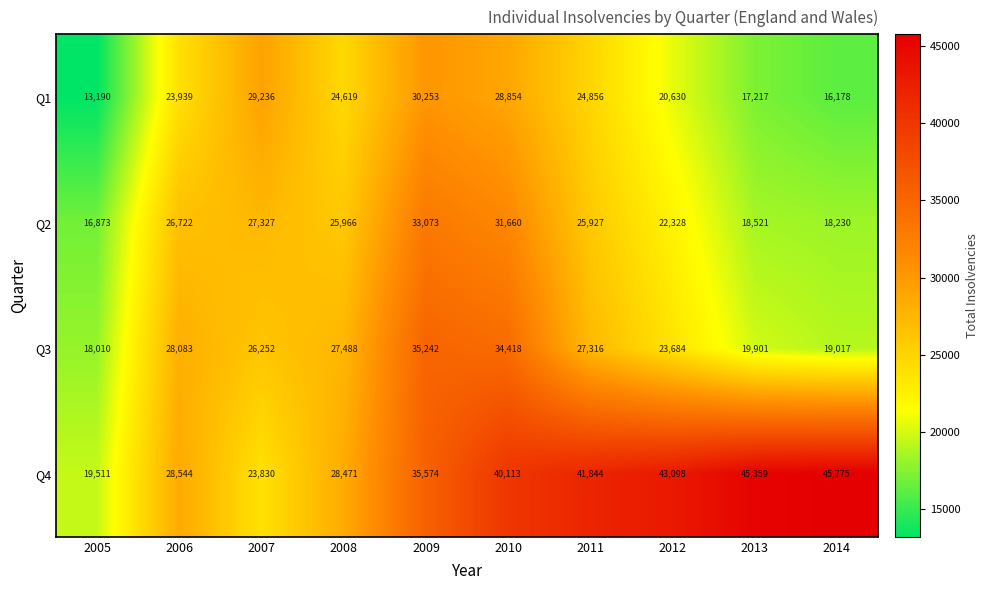

Which series has the largest total across all categories?

Q4